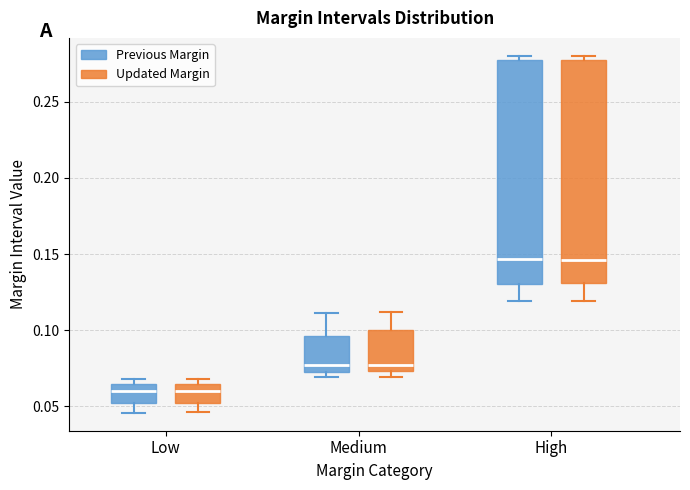

Reading left to right, transcribe this box plot: for each box, give where its median line is, the range the box spans, and where its two whiskers end, as read against the y-axis. The values are not printed on the chart, so give them approximately, as read against the axis.

Low (Previous Margin): median 0.060, box 0.050 to 0.065, whiskers 0.045 to 0.070
Low (Updated Margin): median 0.060, box 0.050 to 0.065, whiskers 0.045 to 0.070
Medium (Previous Margin): median 0.075 (just above the box's lower edge), box 0.075 to 0.095, whiskers 0.070 to 0.110
Medium (Updated Margin): median 0.075 (just above the box's lower edge), box 0.075 to 0.100, whiskers 0.070 to 0.110
High (Previous Margin): median 0.145, box 0.130 to 0.275, whiskers 0.120 to 0.280
High (Updated Margin): median 0.145, box 0.130 to 0.275, whiskers 0.120 to 0.280